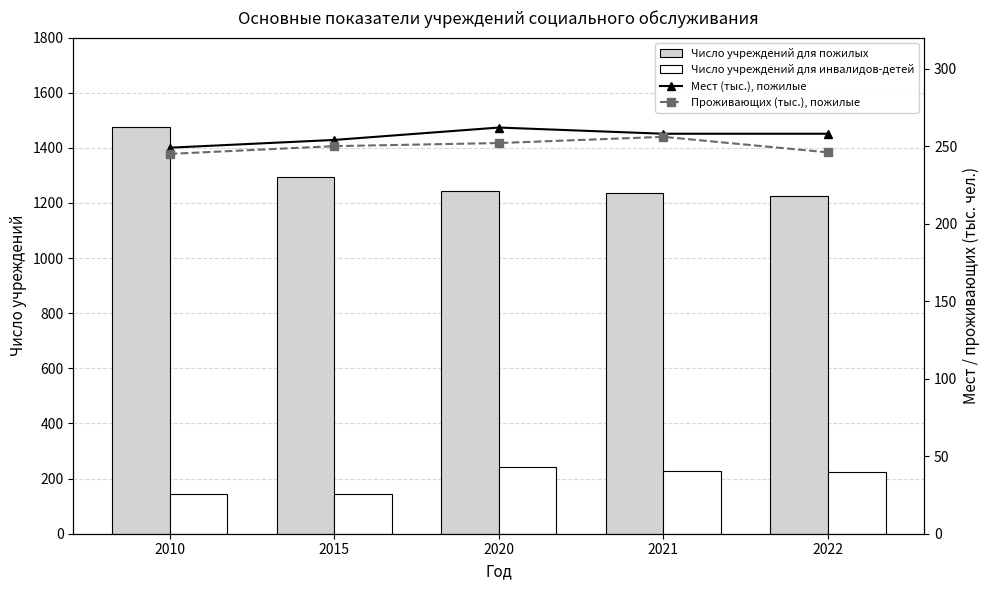

What is the maximum value for Мест (тыс.), пожилые?

262